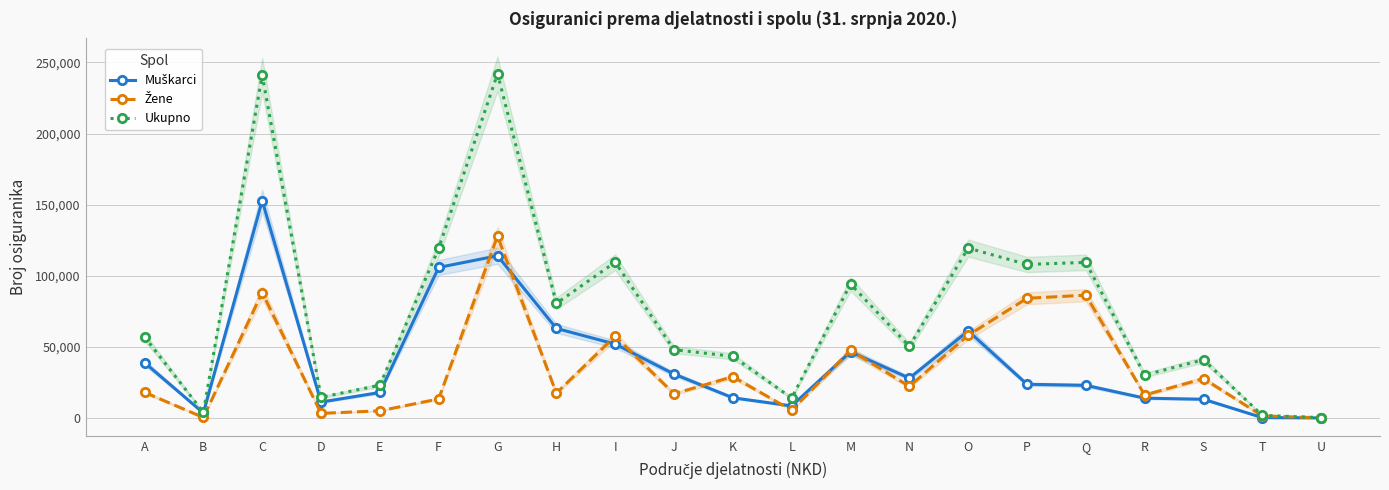

Reading right to left, what are all the values shown in this chart?

Muškarci: 147	349	13265	14048	23049	23790	61297	28101	46620	8598	14308	30977	52036	63077	114135	105924	18031	11310	152858	3623	39010
Žene: 201	1585	27795	16242	86437	84238	58236	22324	47662	5513	29136	17115	57564	17587	127986	13501	5139	3342	88306	466	18124
Ukupno: 348	1934	41060	30290	109486	108028	119533	50425	94282	14111	43444	48092	109600	80664	242121	119425	23170	14652	241164	4089	57134